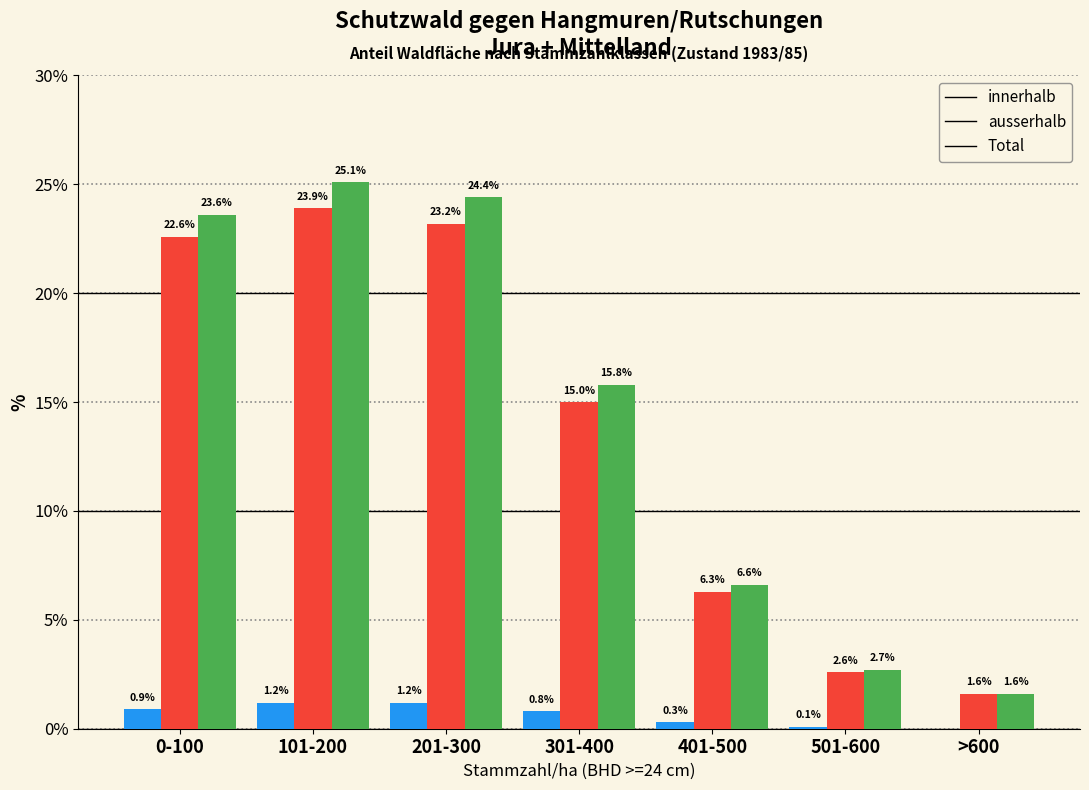

Reading right to left, what are all the values shown in this chart?

innerhalb: >600=0.0	501-600=0.1	401-500=0.3	301-400=0.8	201-300=1.2	101-200=1.2	0-100=0.9
ausserhalb: >600=1.6	501-600=2.6	401-500=6.3	301-400=15.0	201-300=23.2	101-200=23.9	0-100=22.6
Total: >600=1.6	501-600=2.7	401-500=6.6	301-400=15.8	201-300=24.4	101-200=25.1	0-100=23.6